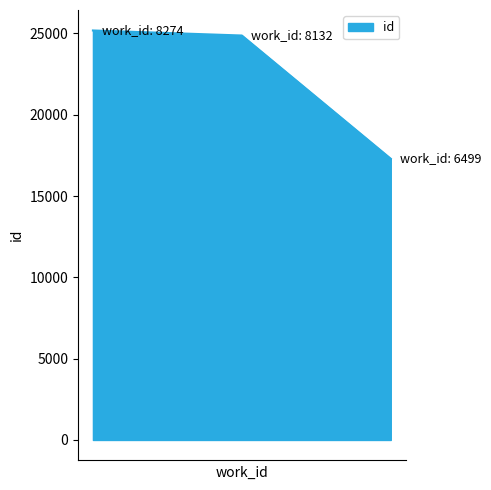

Count the number of data series in this chart.

1